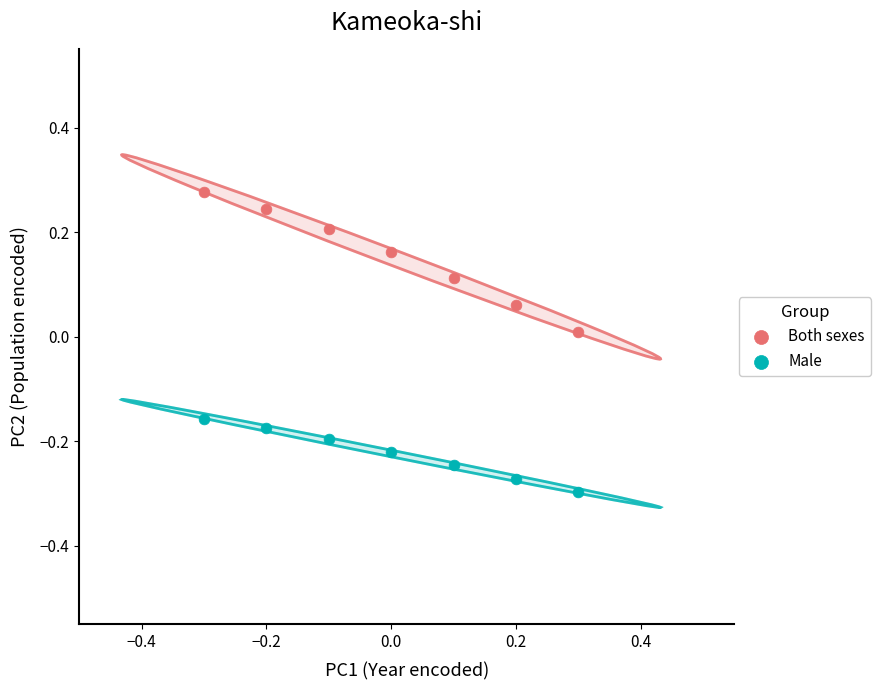

What is the X range (max minus min) for the scatter plot?

0.6